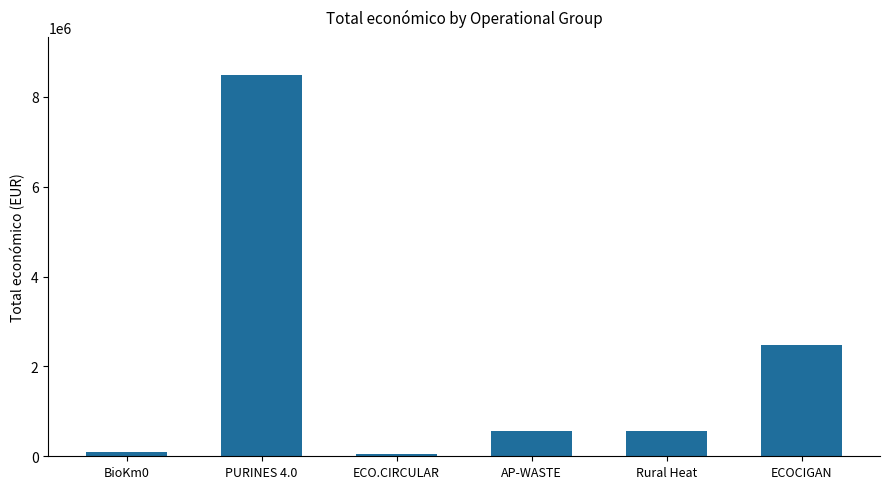

What is the greatest value displayed?

8484999